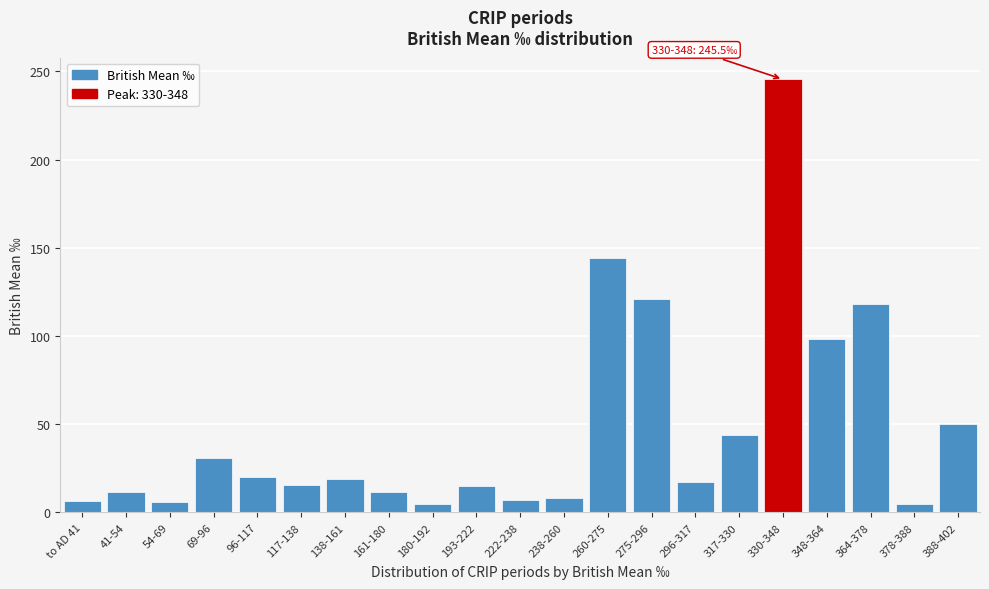

What is the difference between the values at 388-402 and 330-348?

195.3